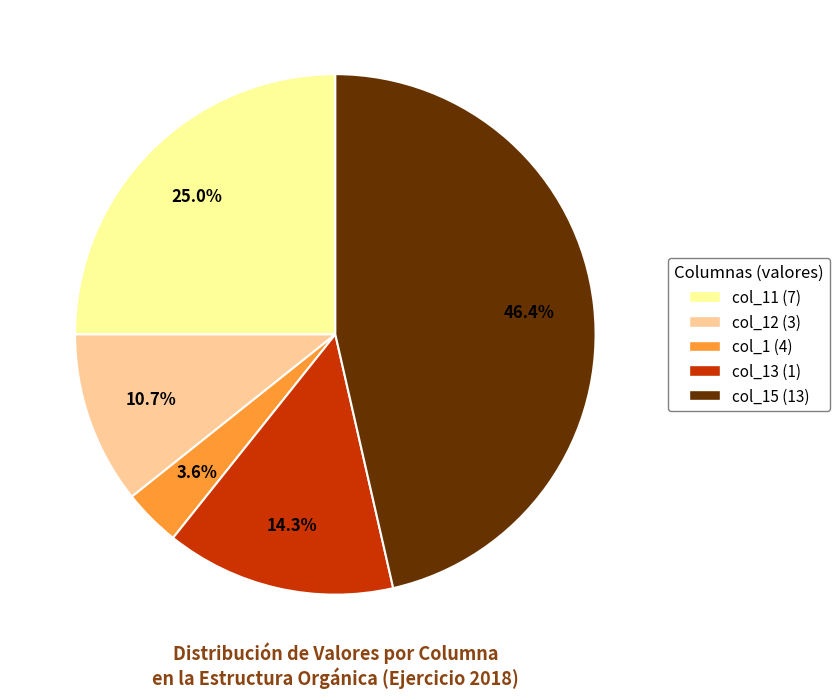

What is the smallest slice in the pie chart?

col_1 (4)